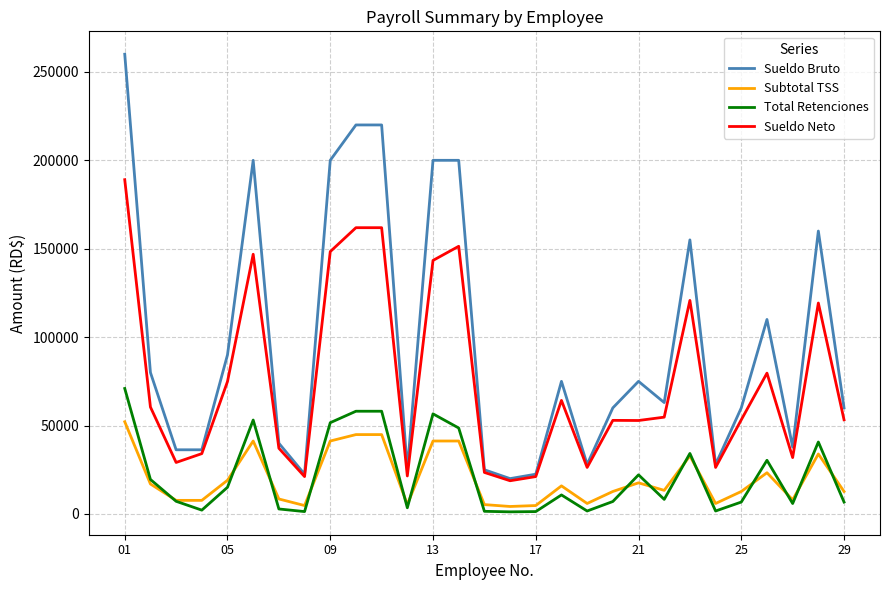

Which series has the widest spread of values?

Sueldo Bruto